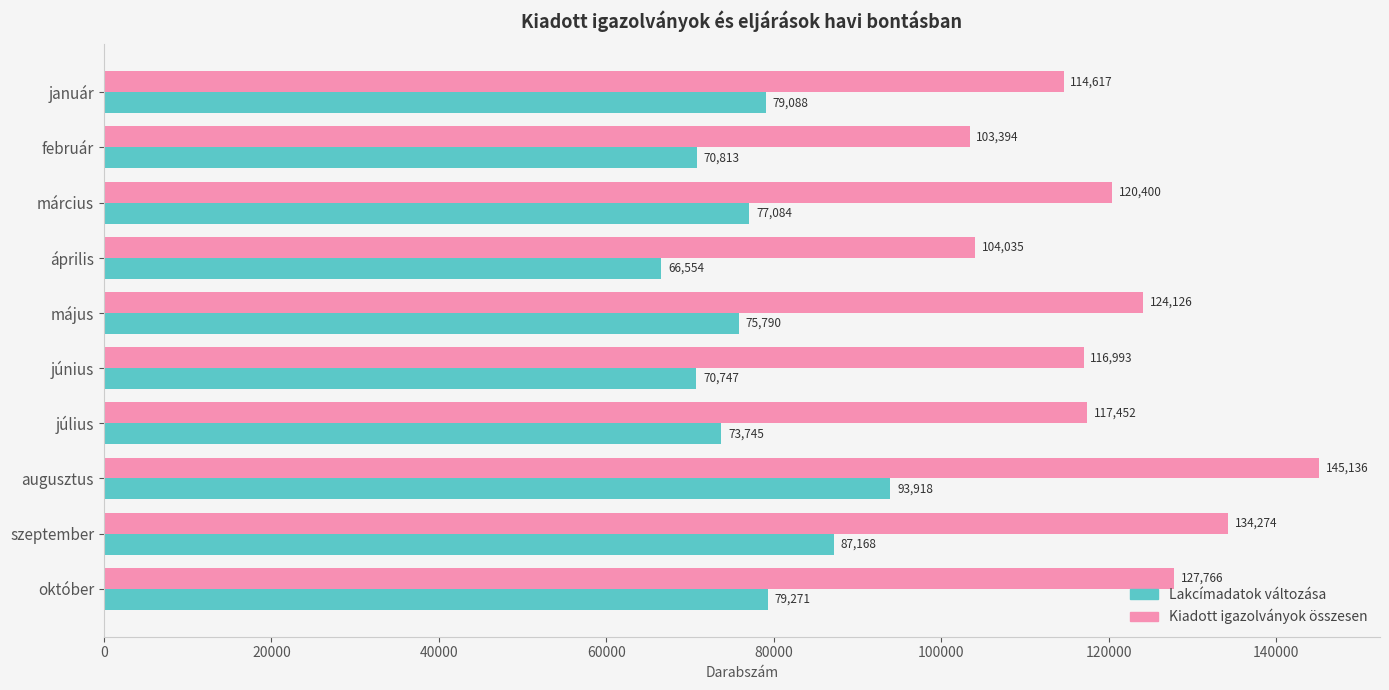

Which category has the highest value across all series?

augusztus